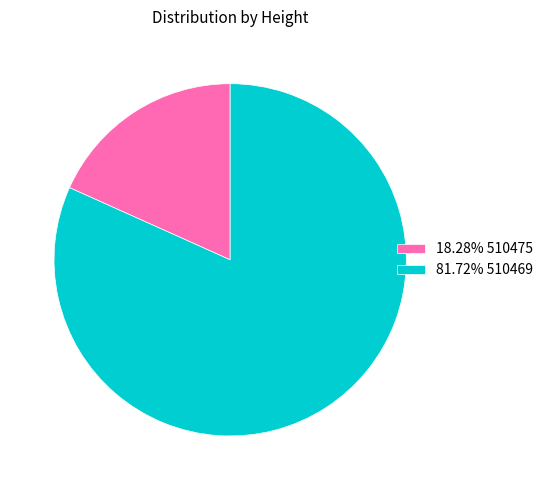

Does 18.28% 510475 represent more than half of the total?

No